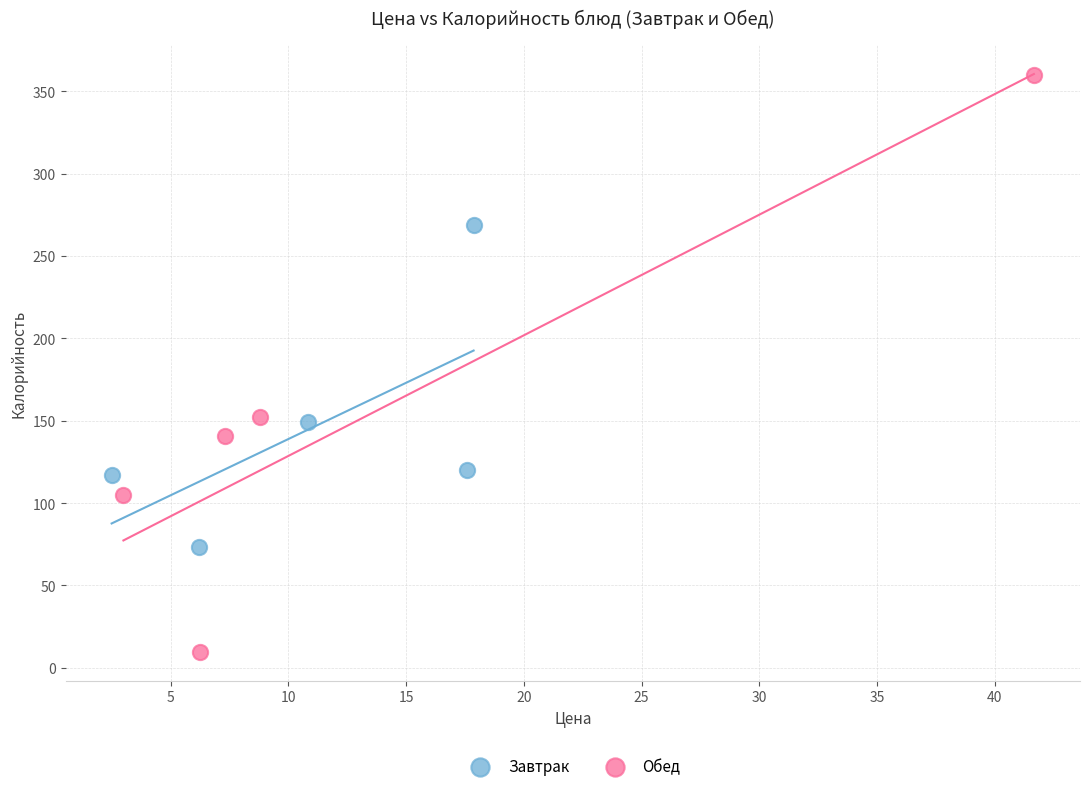

Which series contains the lowest Y value?

Обед